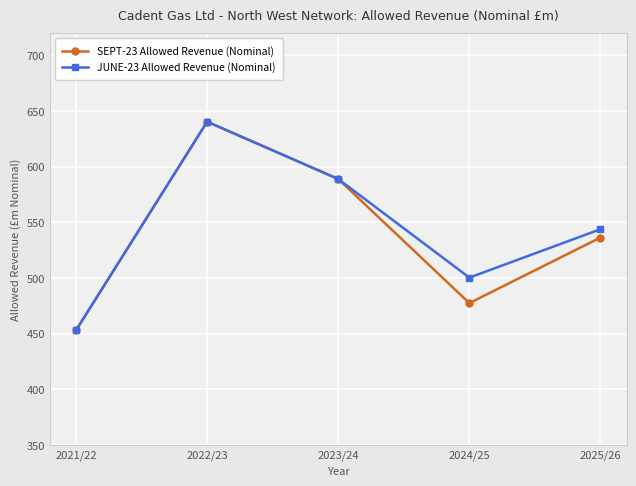

What is the minimum value for SEPT-23 Allowed Revenue (Nominal)?

453.2